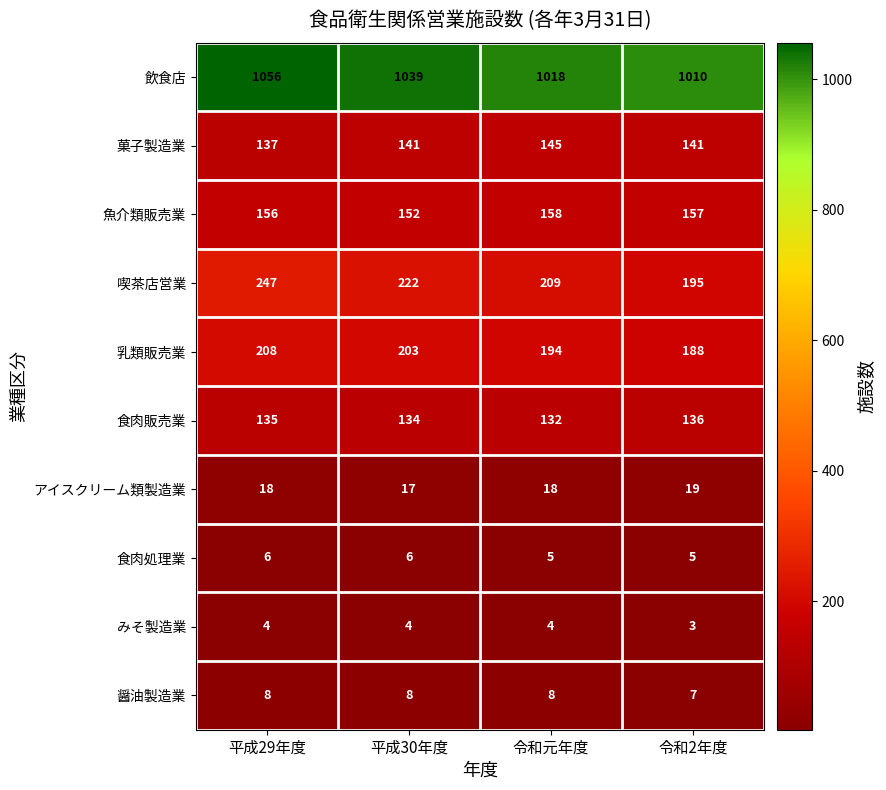

What is the greatest value displayed?

1056